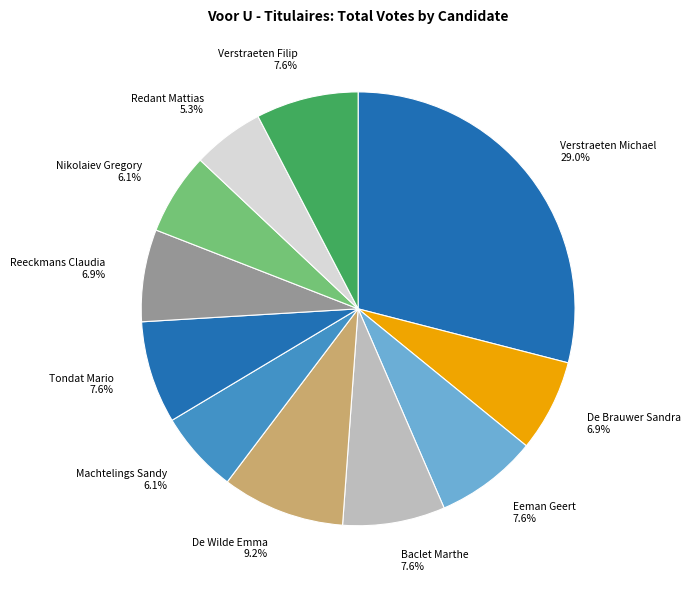

Between Verstraeten Filip and Redant Mattias, which is larger?

Verstraeten Filip